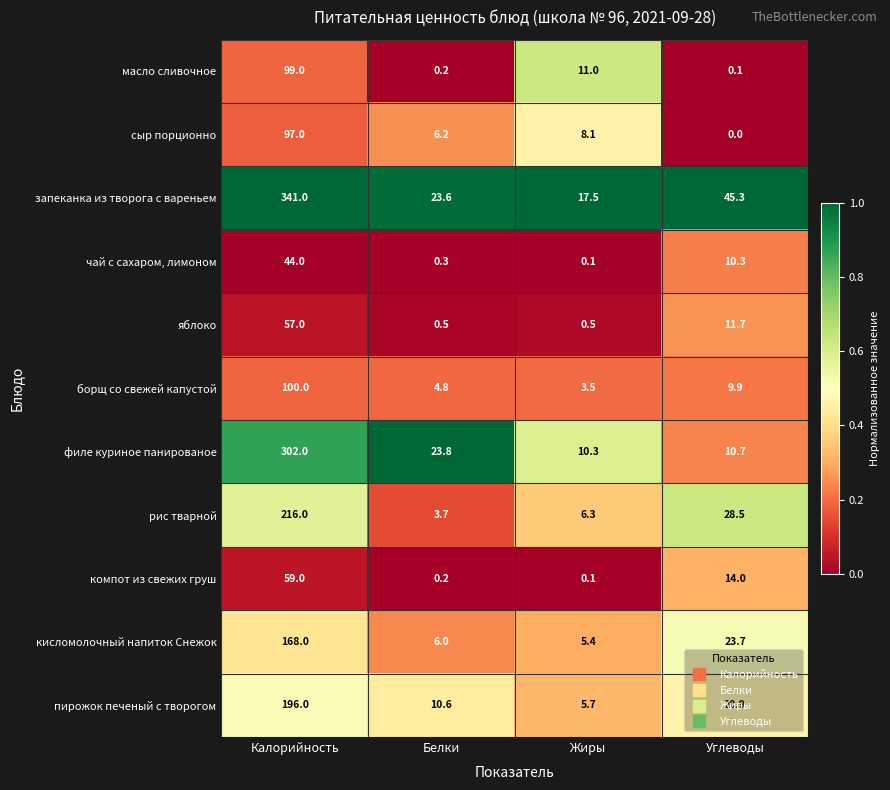

Where is пирожок печеный с творогом nearest to the value 100?

Углеводы